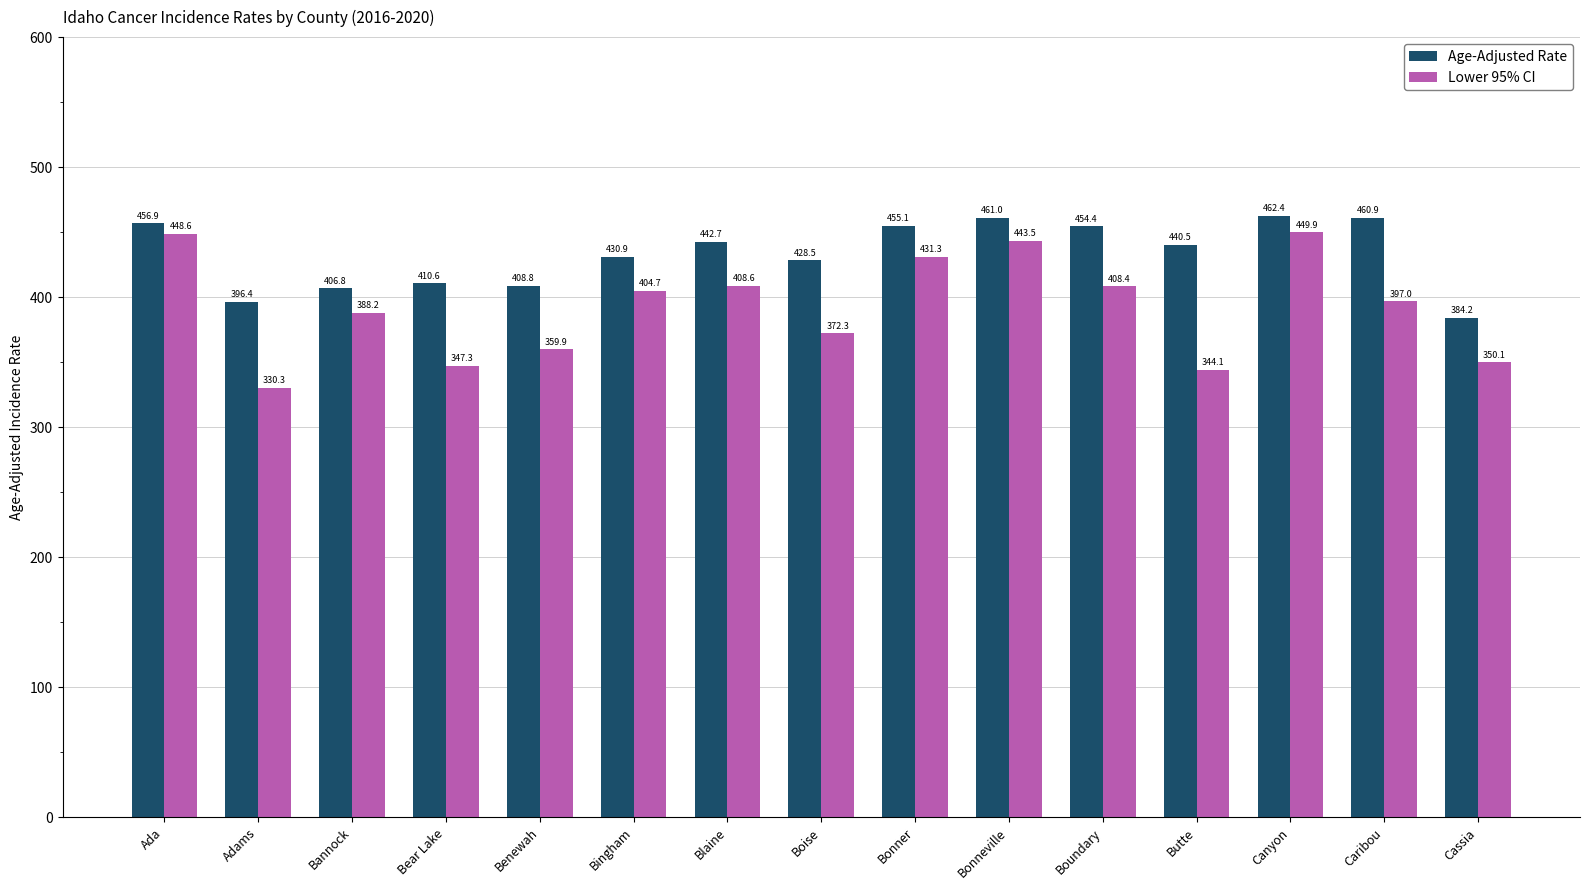

At which label does Lower 95% CI reach its minimum?

Adams